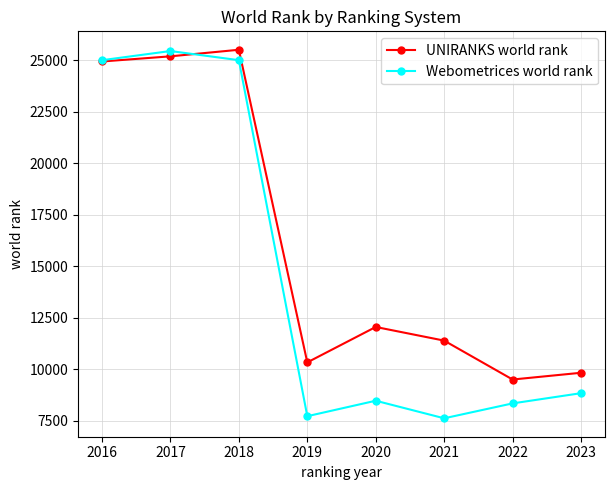

What is the highest value of the Webometrices world rank series?

25447